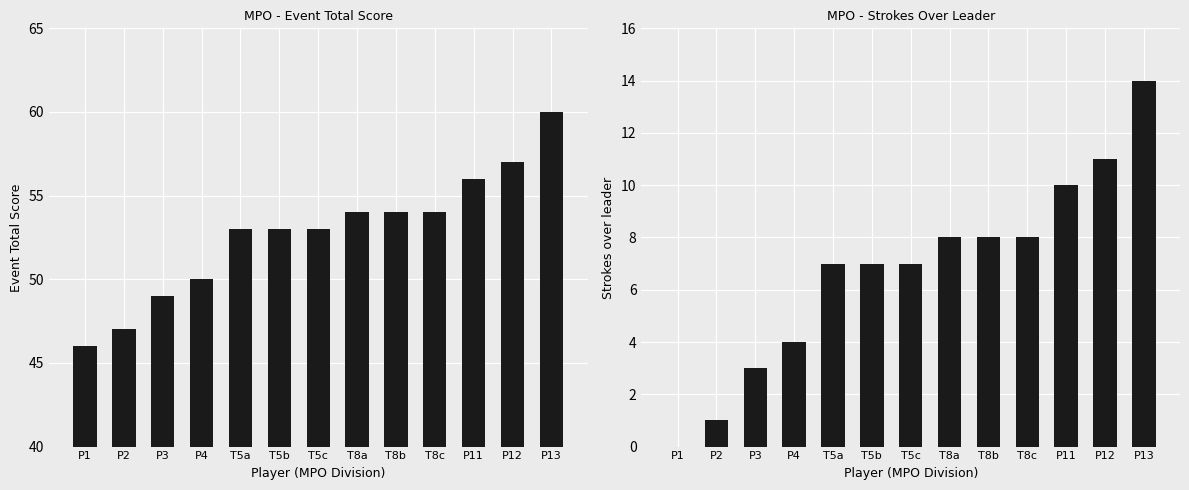

Rank the series at T5a from highest to lowest value.

event_total_score, round_total_score